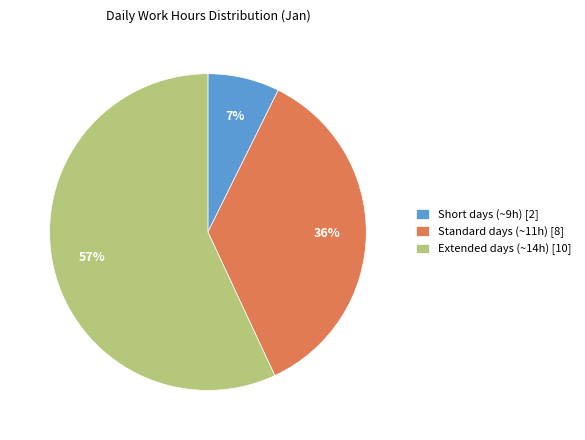

Rank the categories by value from highest to lowest.

Extended days (~14h) [10], Standard days (~11h) [8], Short days (~9h) [2]